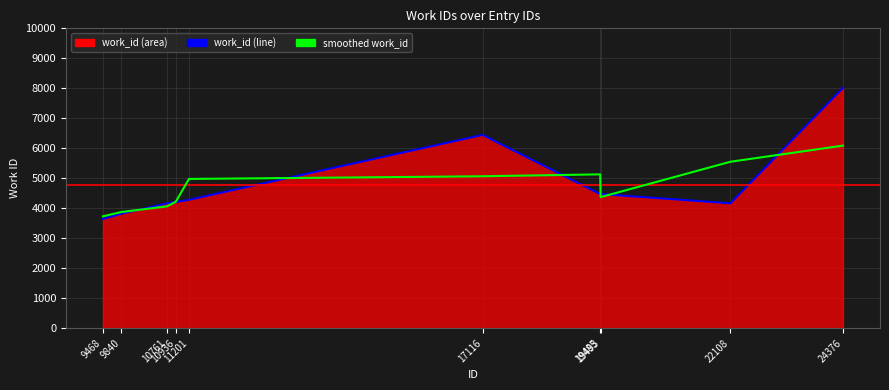

What is the value of the work_id line point at the 8th from the left?

4475